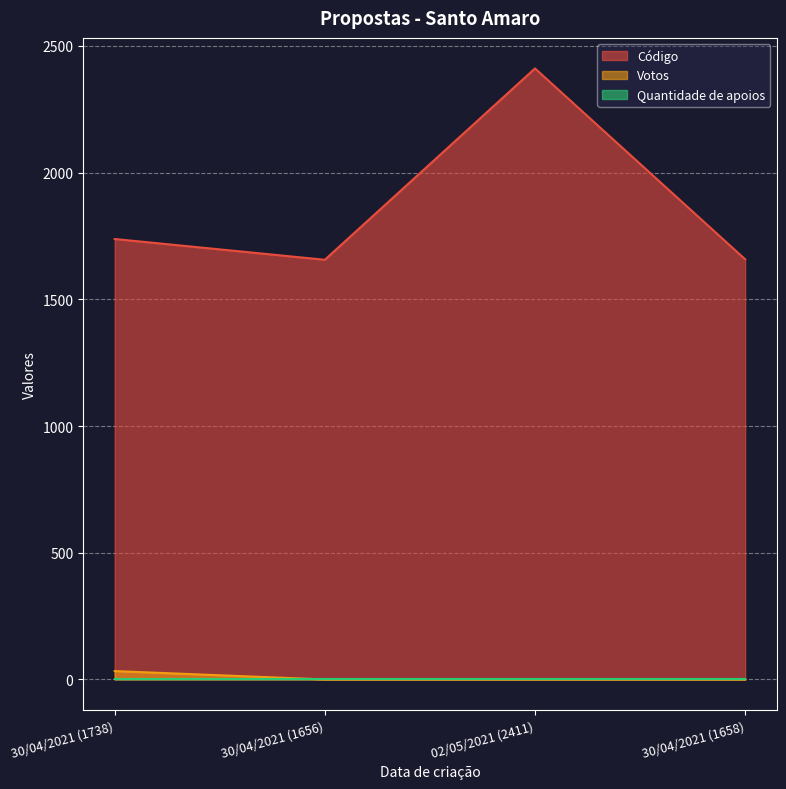

True or false: Votos has more than 1 points higher than both neighbors.

False